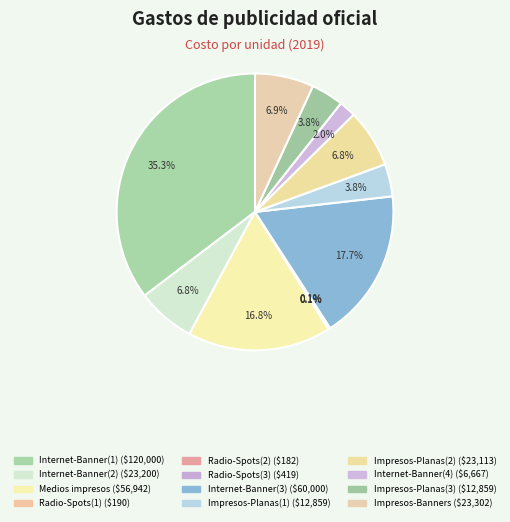

Which category has the biggest portion of the pie?

Internet-Banner(1)